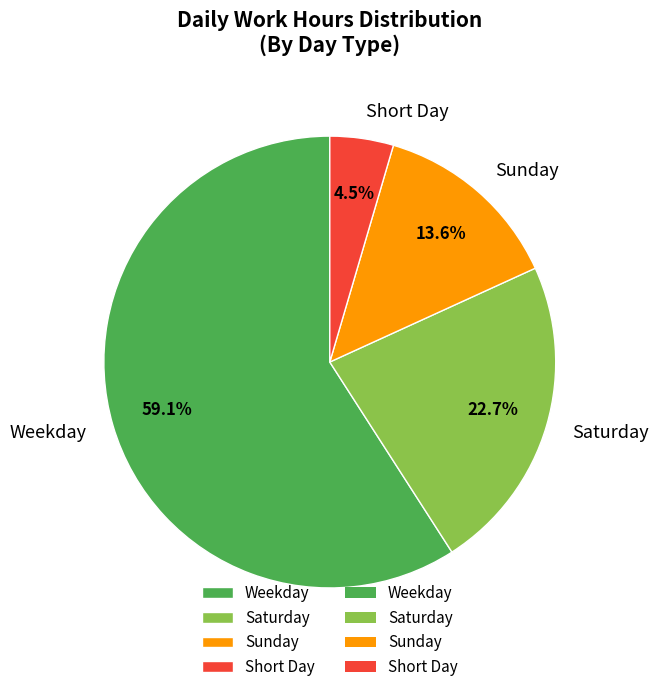

Count the number of slices in the pie.

4